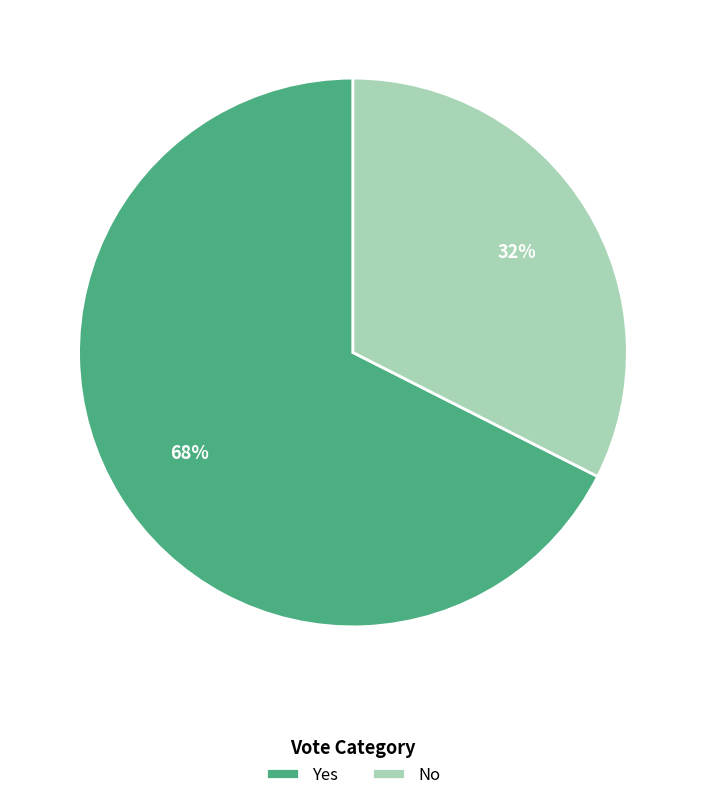

To the nearest percent, what is the combined percentage of No and Yes?

100%